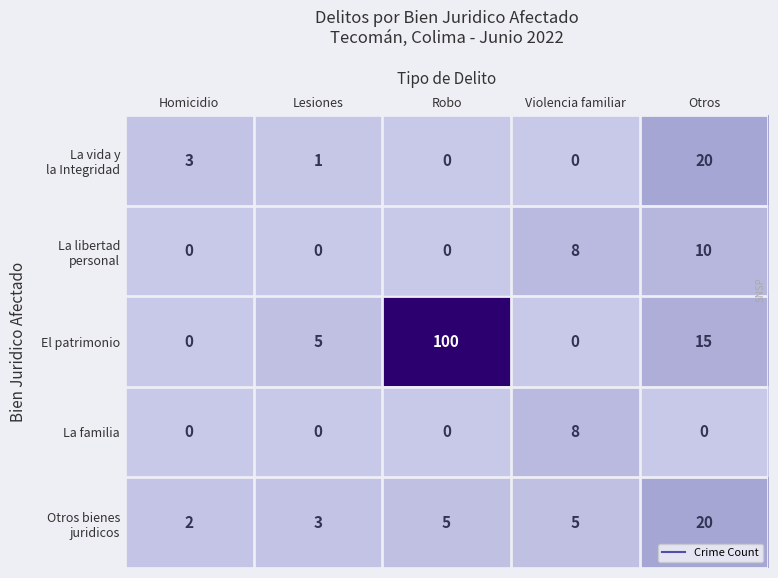

Which category has the highest value across all series?

Robo